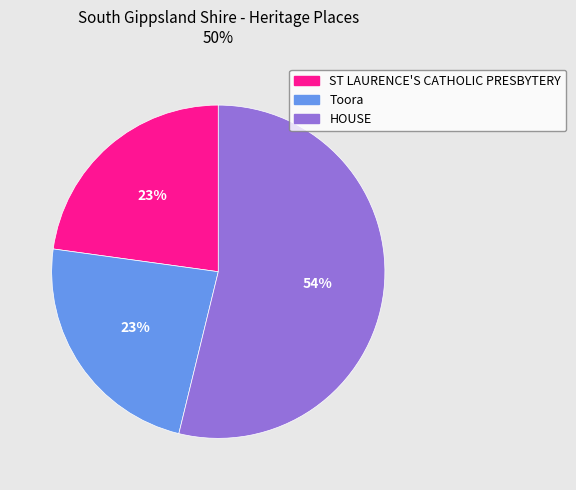

To the nearest percent, what is the average slice percentage?

33%